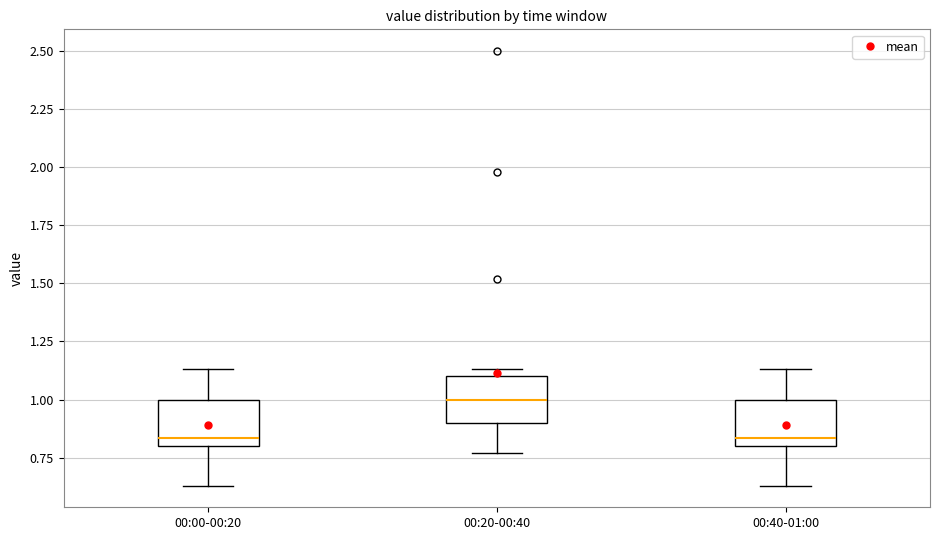

Reading left to right, transcribe this box plot: for each box, give where its median line is, the range the box spans, and where its two whiskers end, as read against the y-axis. The values are not printed on the chart, so give them approximately, as read against the axis.

00:00-00:20: median 0.85, box 0.80 to 1.00, whiskers 0.65 to 1.15
00:20-00:40: median 1.00, box 0.90 to 1.10, whiskers 0.75 to 1.15
00:40-01:00: median 0.85, box 0.80 to 1.00, whiskers 0.65 to 1.15